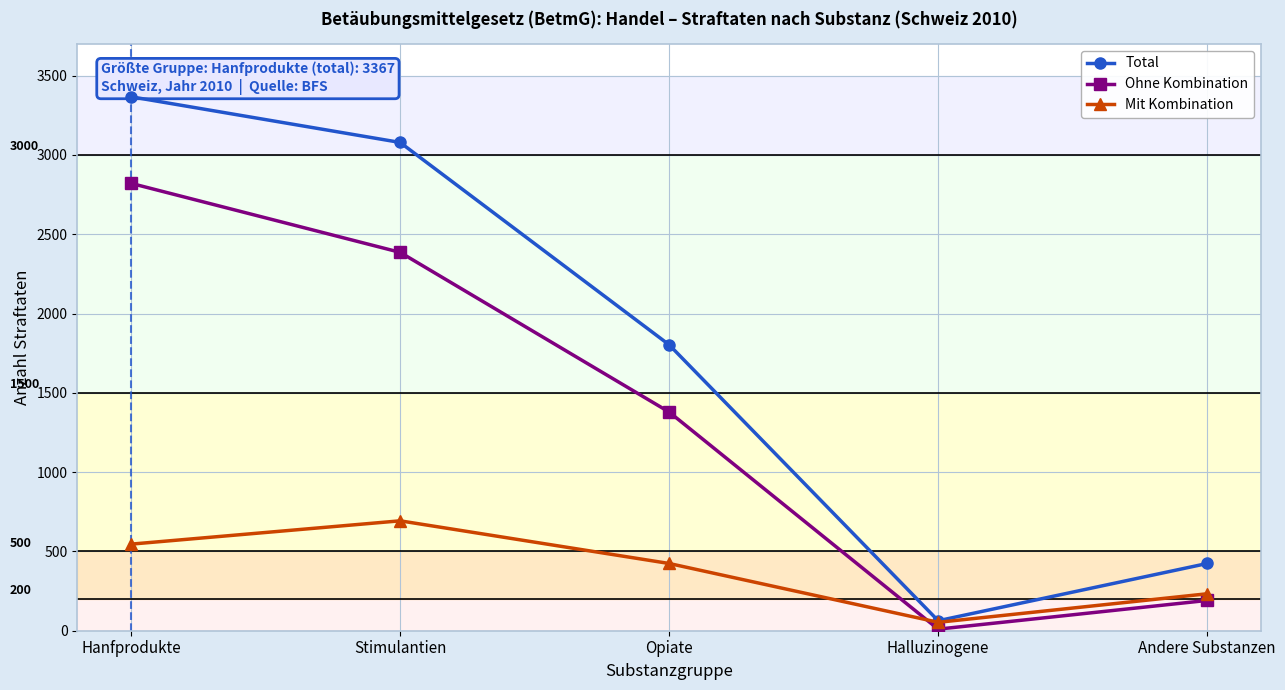

What is the total value across all series at Opiate?

3606